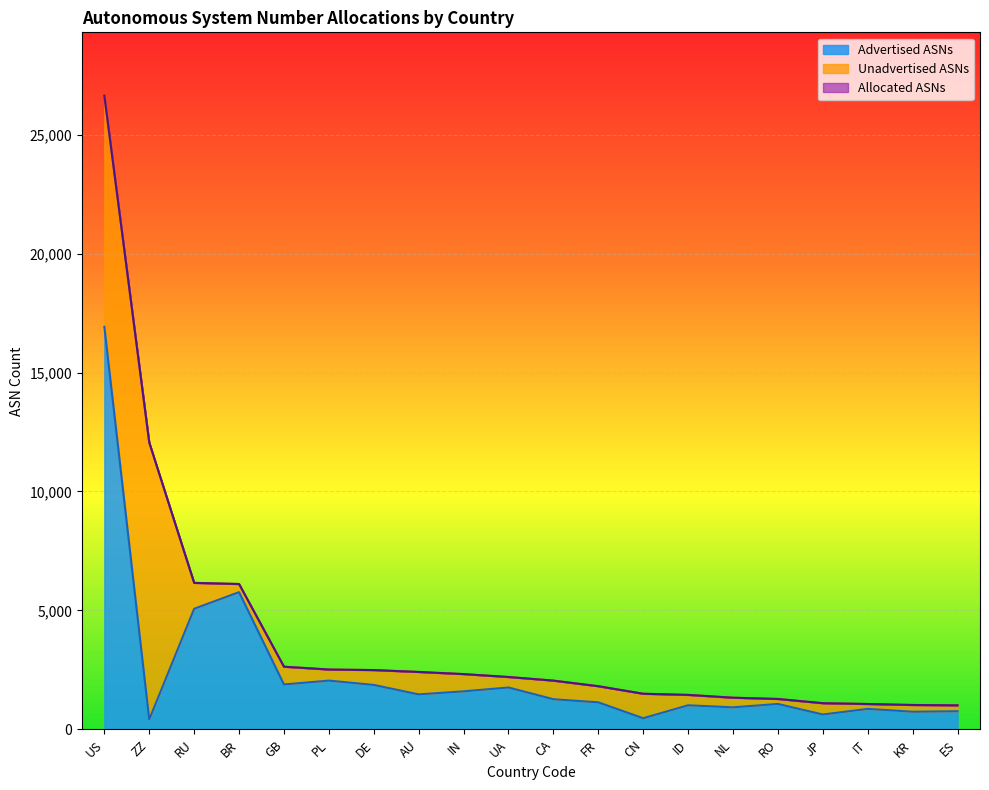

The value of Advertised ASNs at CN is 642. True or false?

False